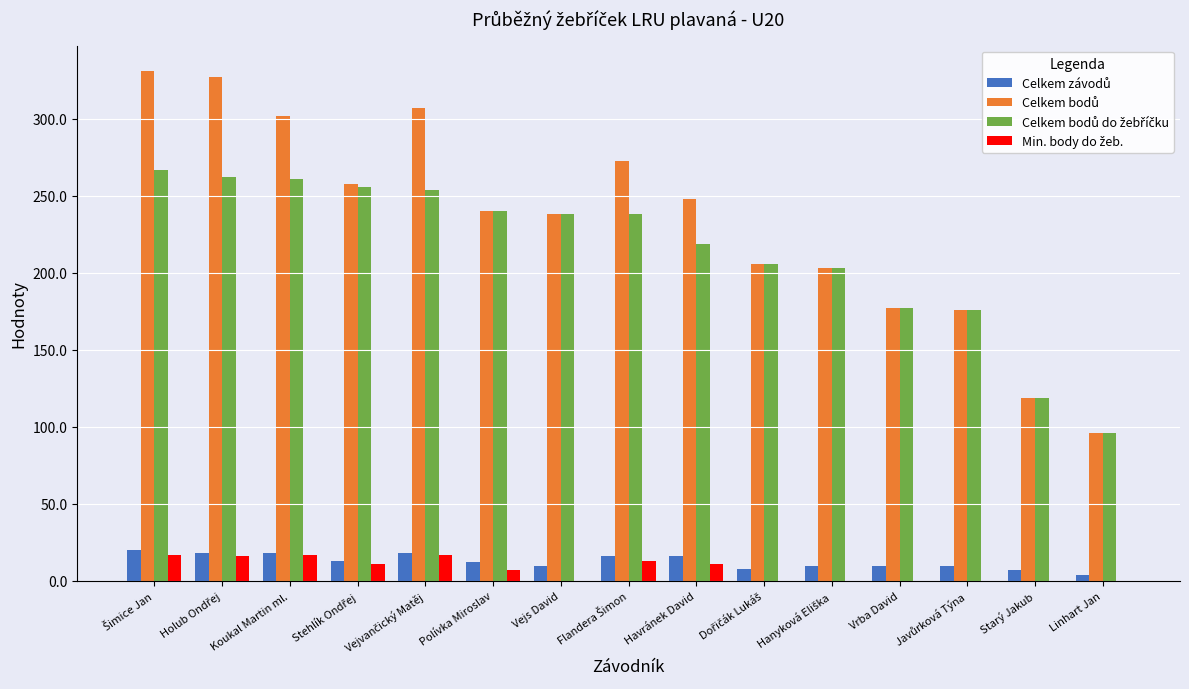

At which category is the sum across all series the highest?

Šimice Jan